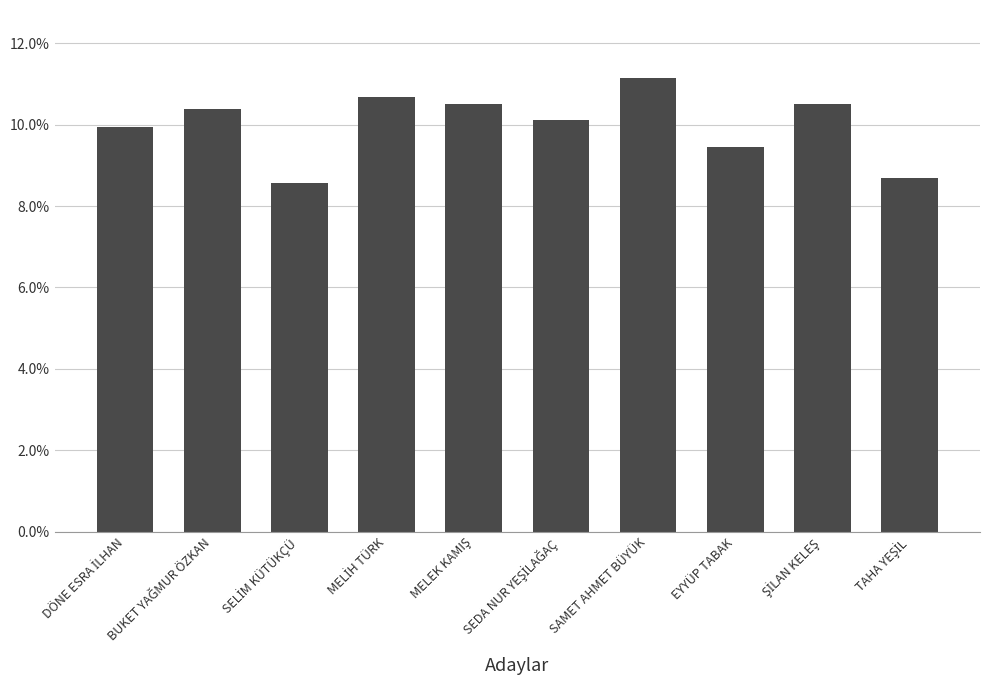

Are the bars horizontal?

No